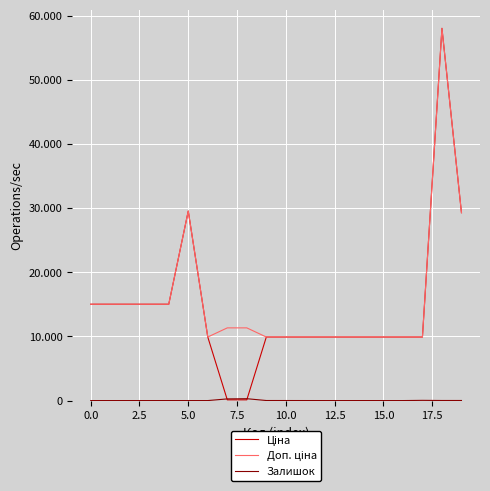

Reading left to right, what are all the values shown in this chart?

Ціна: 15019.2	15019.2	15019.2	15019.2	15019.2	29548.9	9908.5	113.3	113.3	9908.5	9908.5	9908.5	9908.5	9908.5	9908.5	9908.5	9908.5	9908.5	58037.0	29294.9
Доп. ціна: 15019.2	15019.2	15019.2	15019.2	15019.2	29548.9	9908.5	11334.0	11334.0	9908.5	9908.5	9908.5	9908.5	9908.5	9908.5	9908.5	9908.5	9908.5	58037.0	29294.9
Залишок: 0.0	0.0	0.0	0.0	0.0	0.0	0.0	260.0	290.0	8.0	7.0	3.0	0.0	0.0	1.0	0.0	0.0	33.0	12.0	12.0